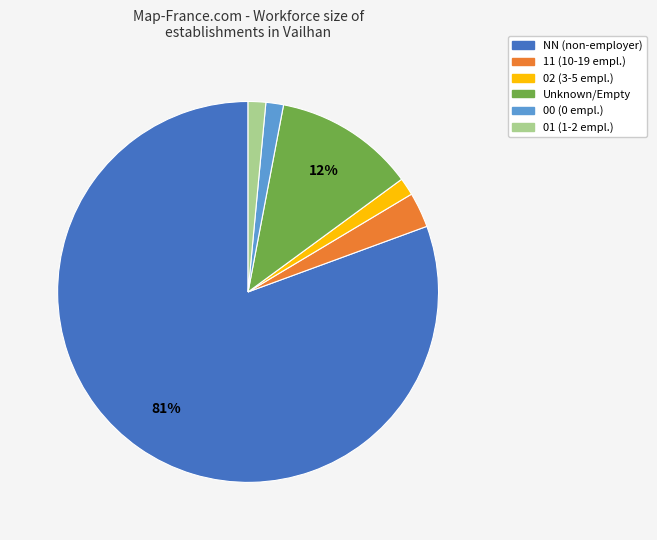

To the nearest percent, what is the average slice percentage?

17%